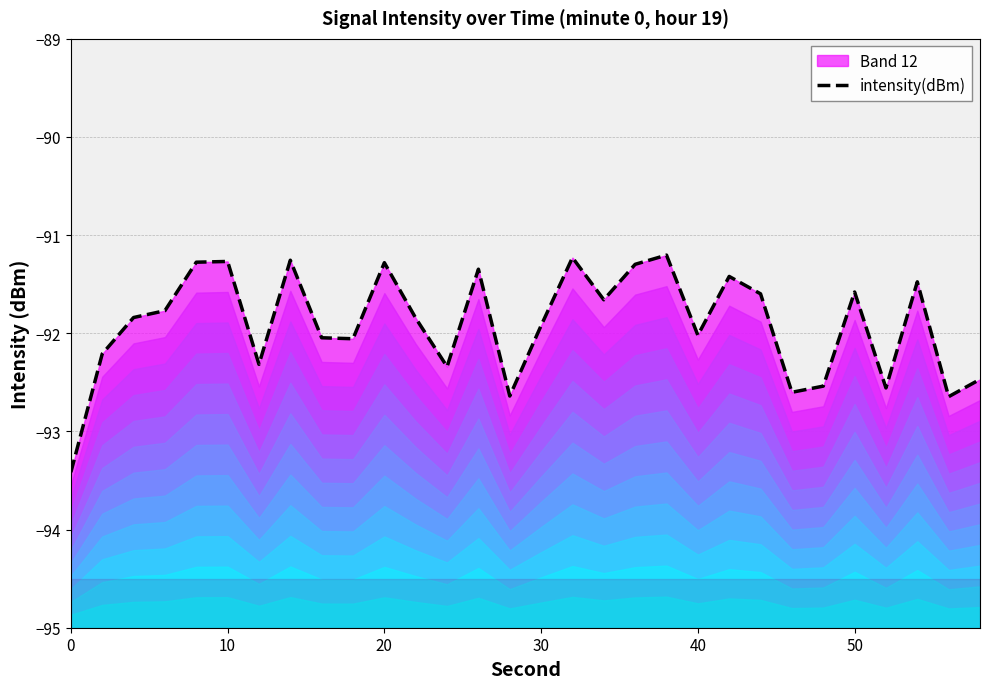

What is the value of the 1st point from the left?

-93.4